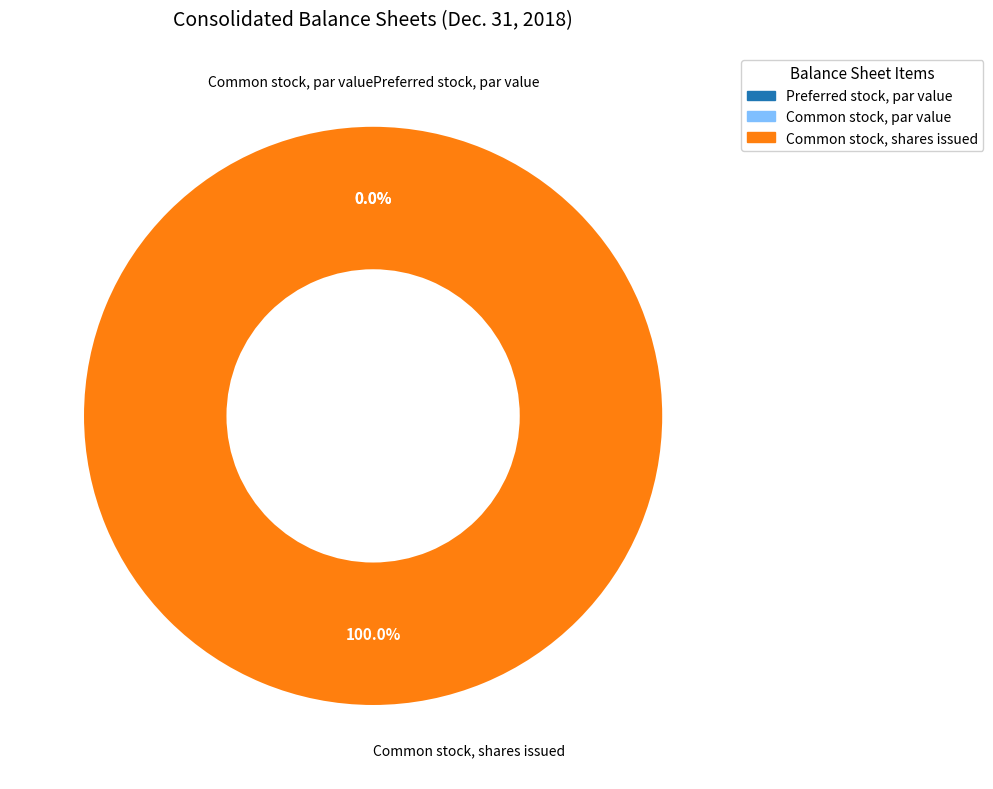

How many slices are in this pie chart?

3